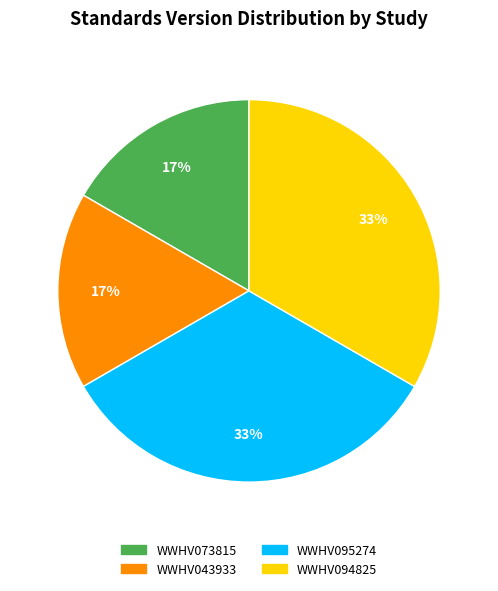

True or false: WWHV043933 accounts for 8% of the total.

False